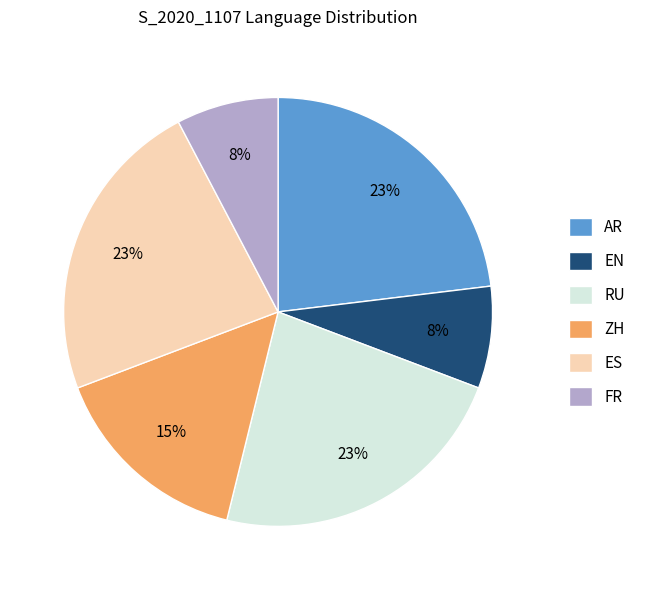

What percentage is the EN slice, to the nearest percent?

8%